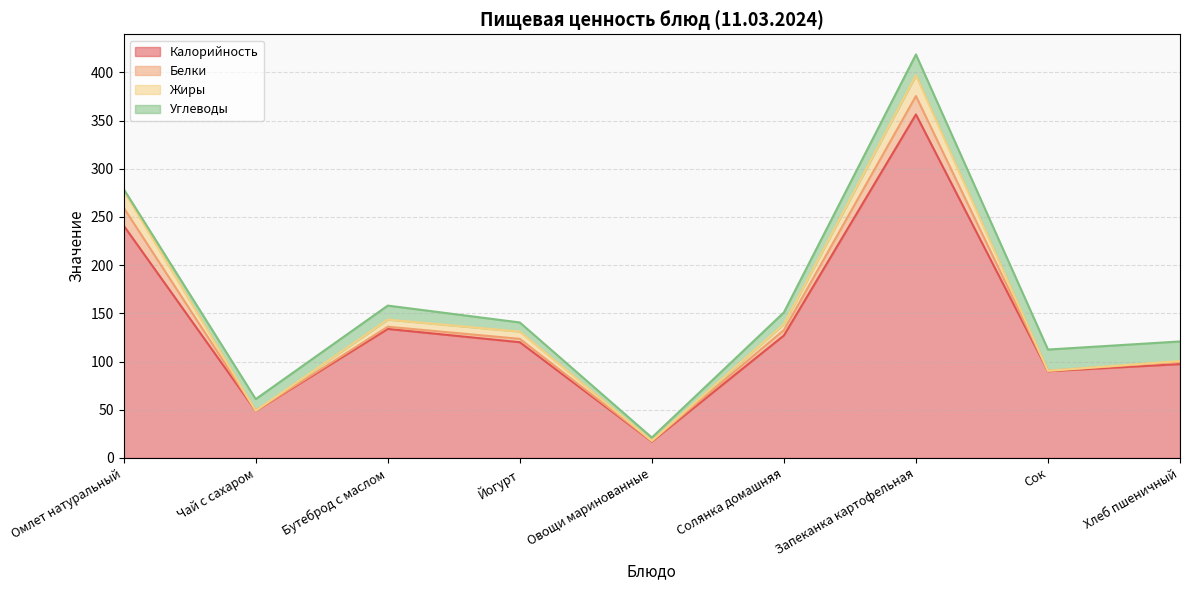

What is the lowest value of the Углеводы series?

1.5